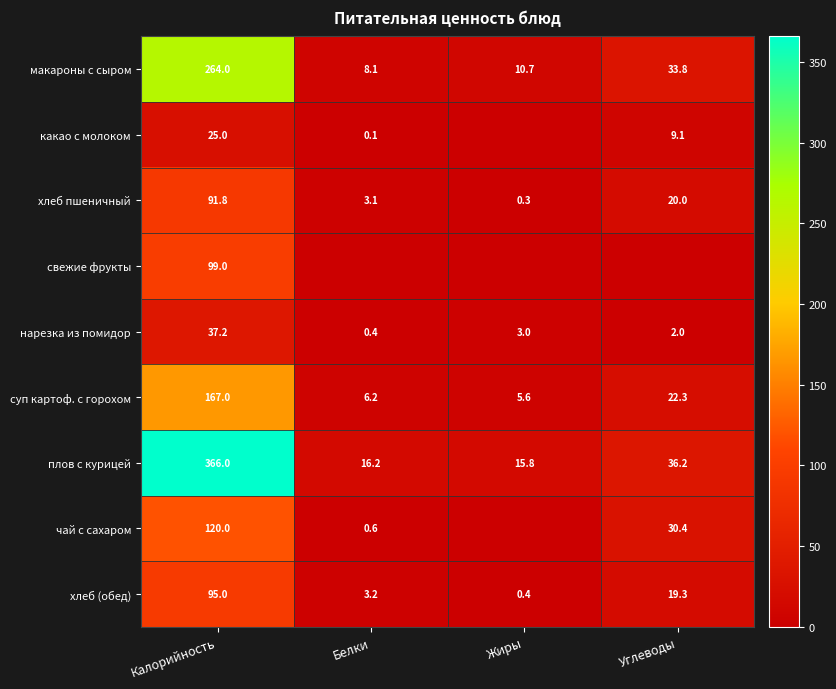

What is the difference between the maximum and minimum values in the хлеб (обед) series?

94.6